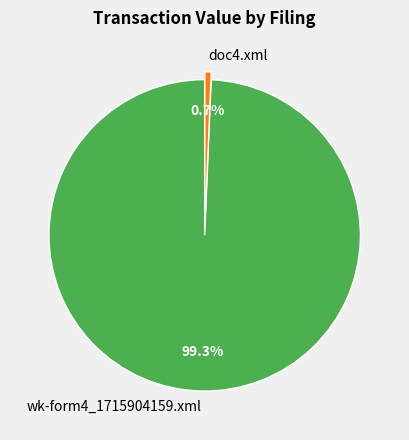

To the nearest percent, what is the combined percentage of wk-form4_1715904159.xml and doc4.xml?

100%